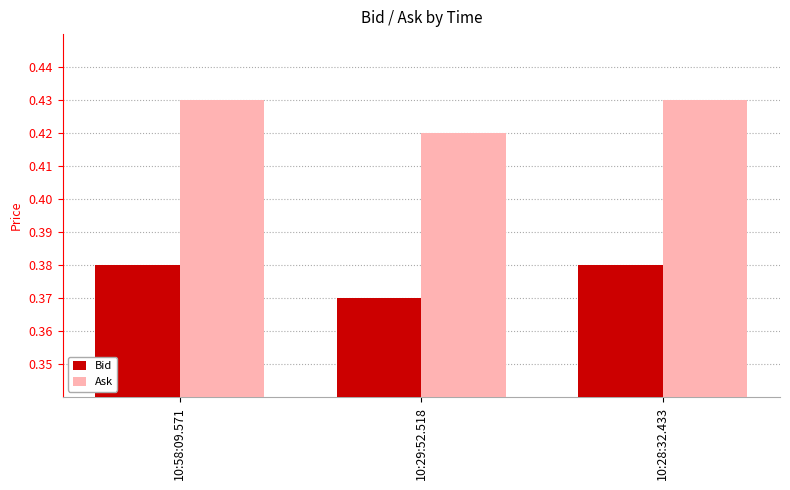

True or false: Ask has a value of 0.2 at 10:58:09.571.

False